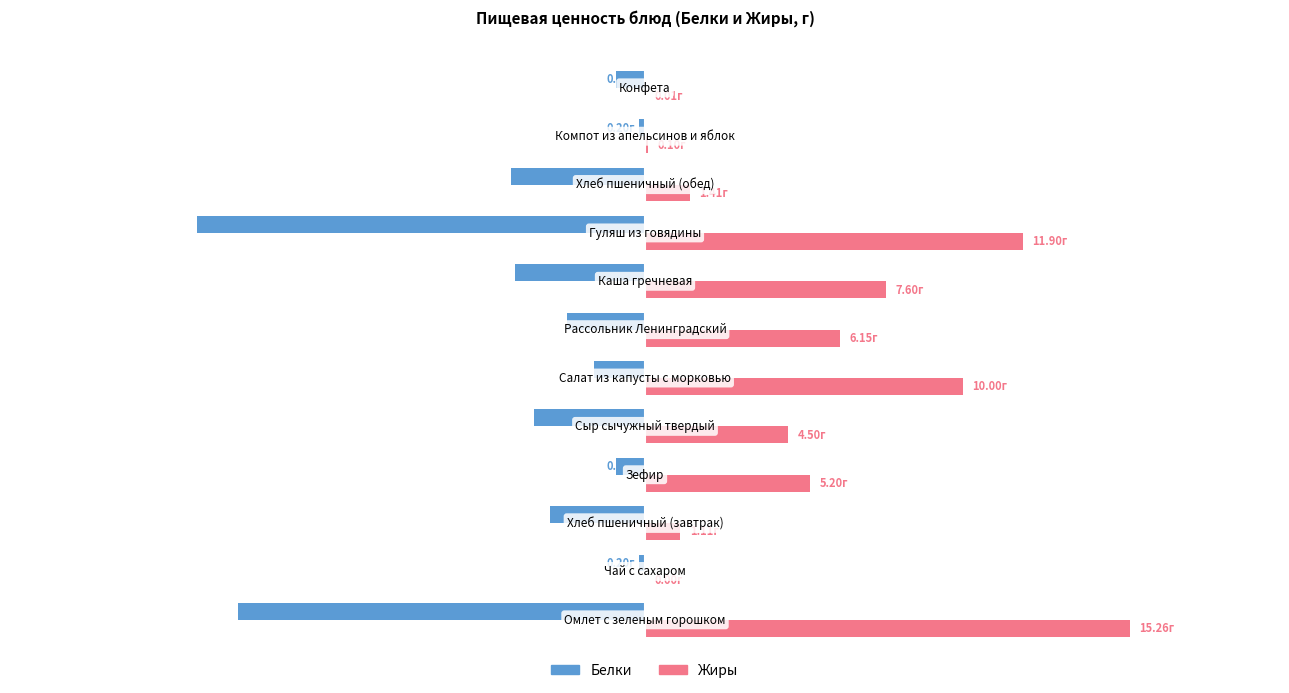

What is the difference between the second highest and second lowest values in the Белки series?

12.6